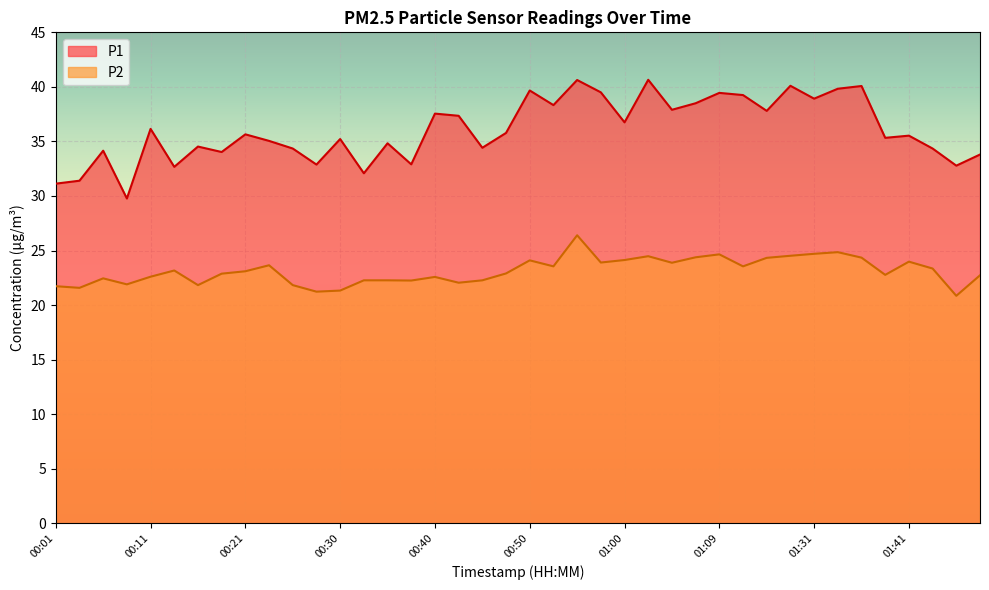

True or false: P2 has a value of 24.0 at 01:41.

True